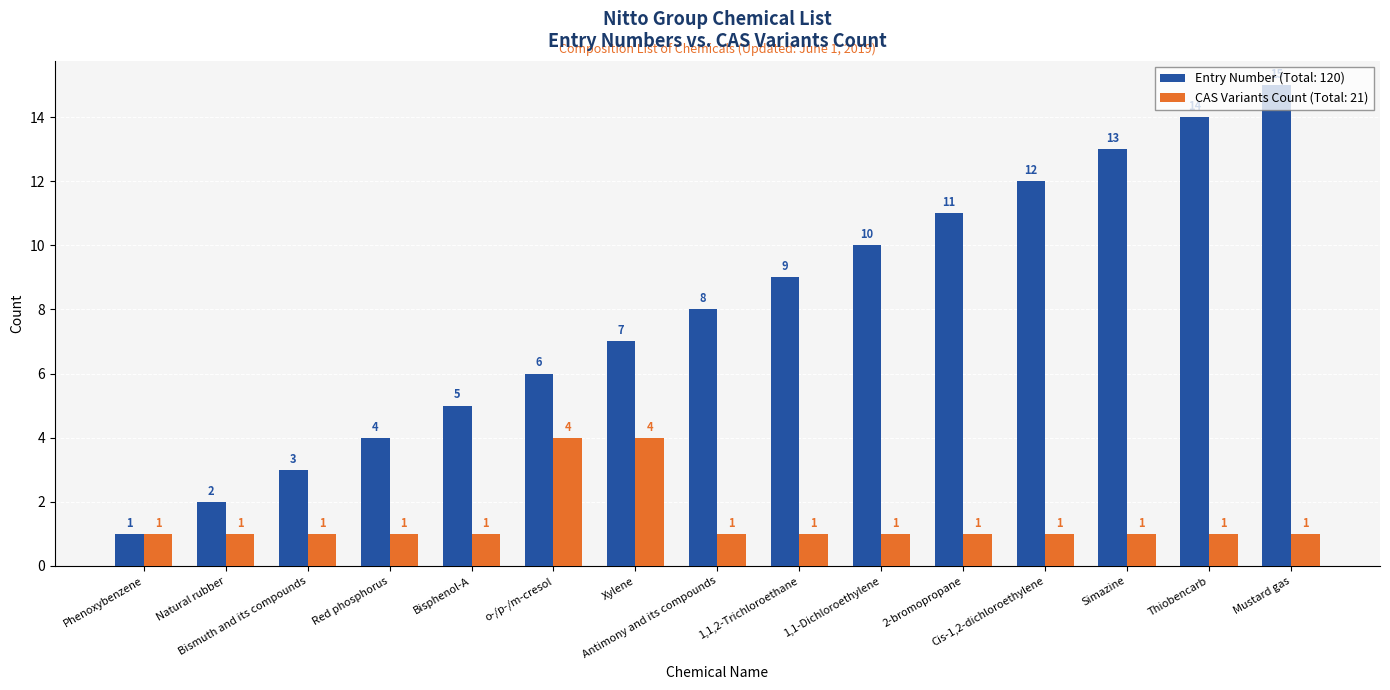

Which series has the largest range (max minus min)?

Entry Number (Total: 120)